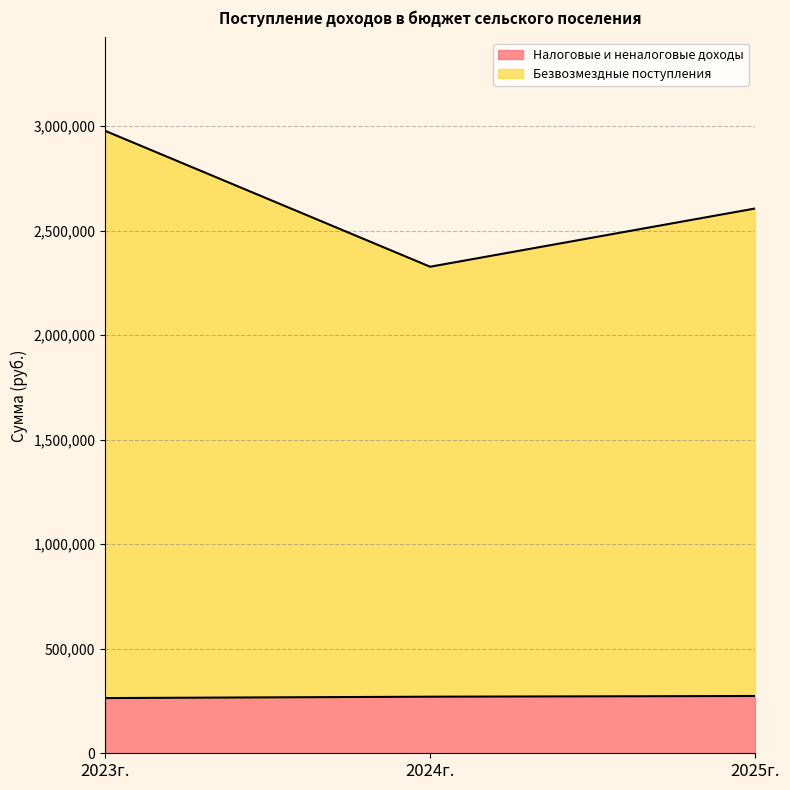

The Безвозмездные поступления series shows 4213253 at 2023г.. True or false?

False